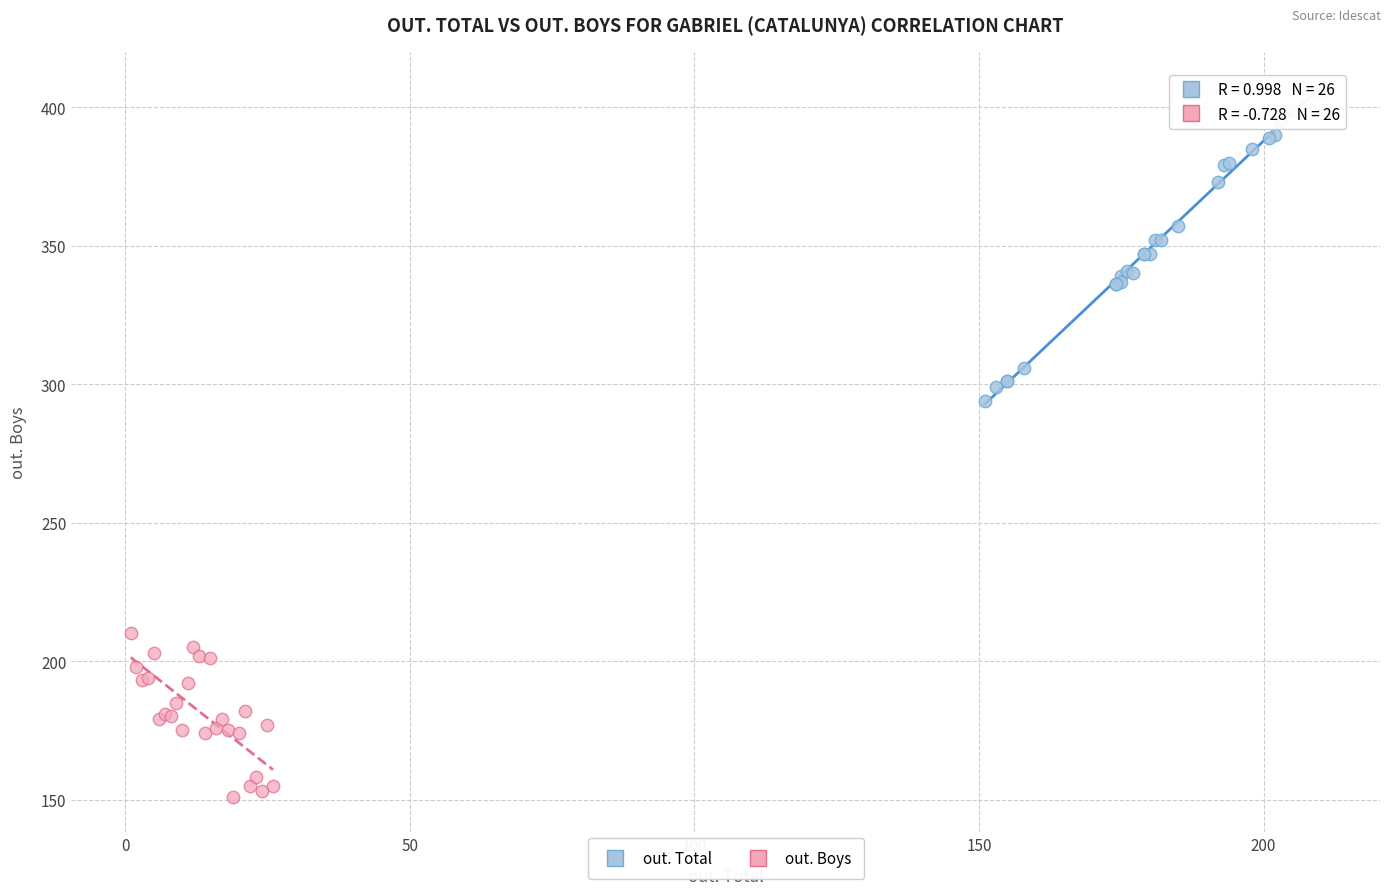

Which series has the widest spread of Y values?

out. Total